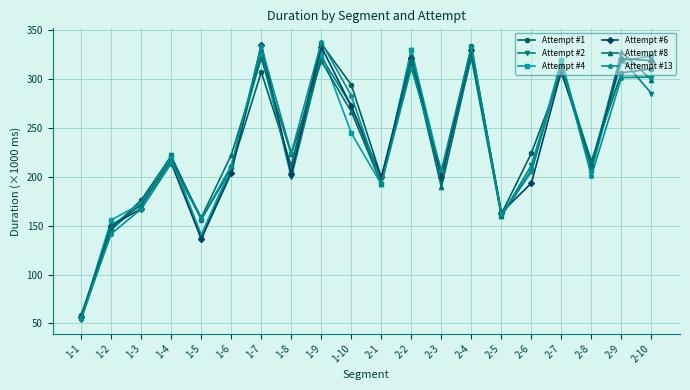

Where does the Attempt #8 series first go above 222656?

1-7